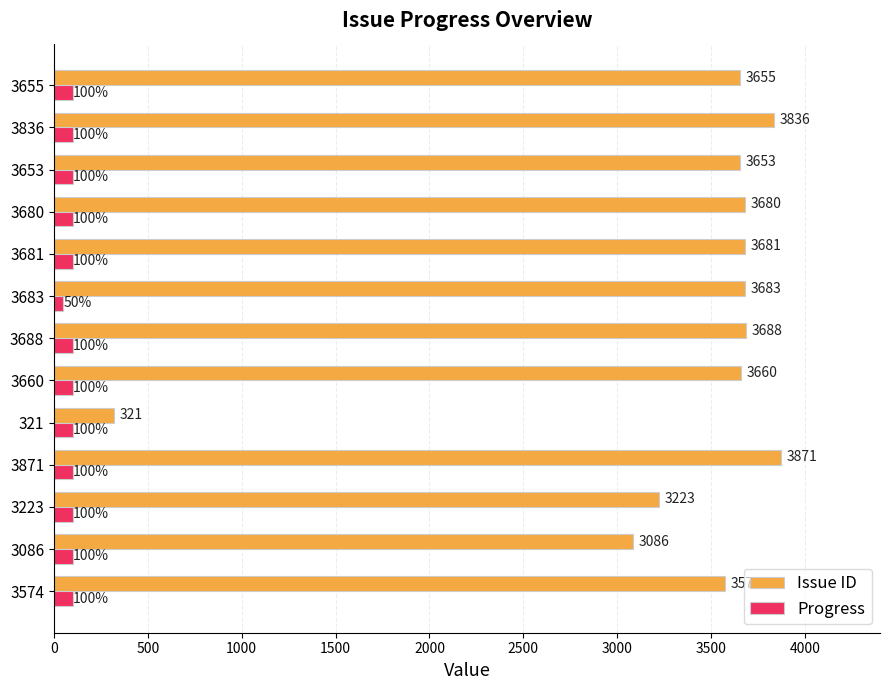

List the series in order of their overall mean, lowest first.

Progress, Issue ID